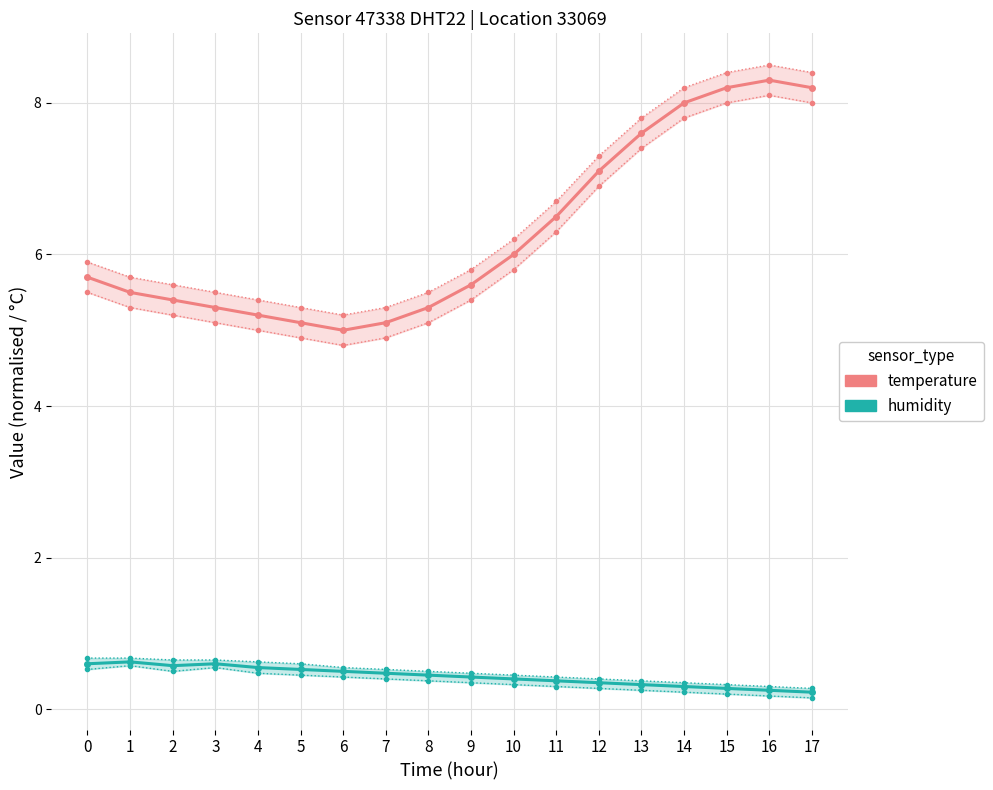

Rank the series at 1 from highest to lowest value.

temperature, humidity